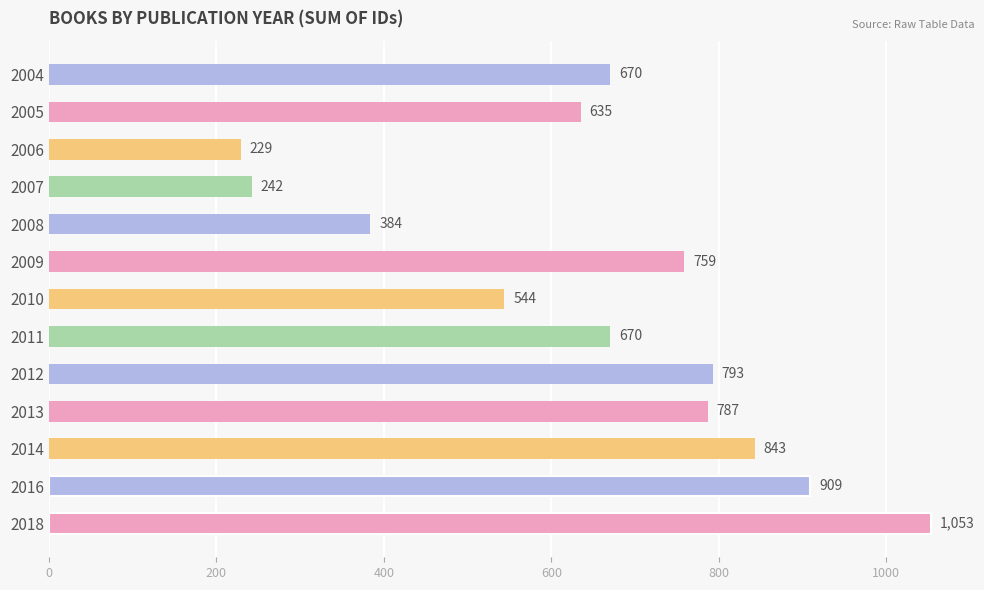

What is the approximate value at 2004, to the nearest 50?

650